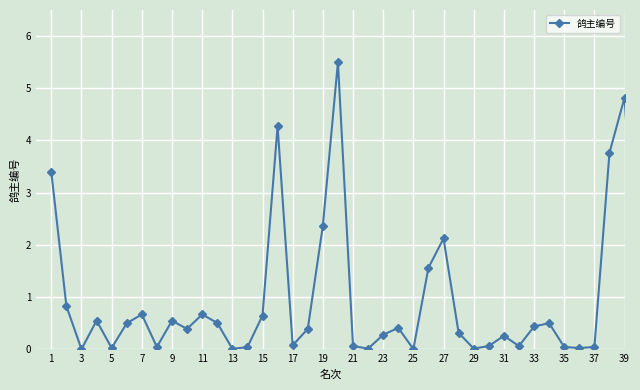

True or false: there are more than 2 points higher than both neighbors.

True